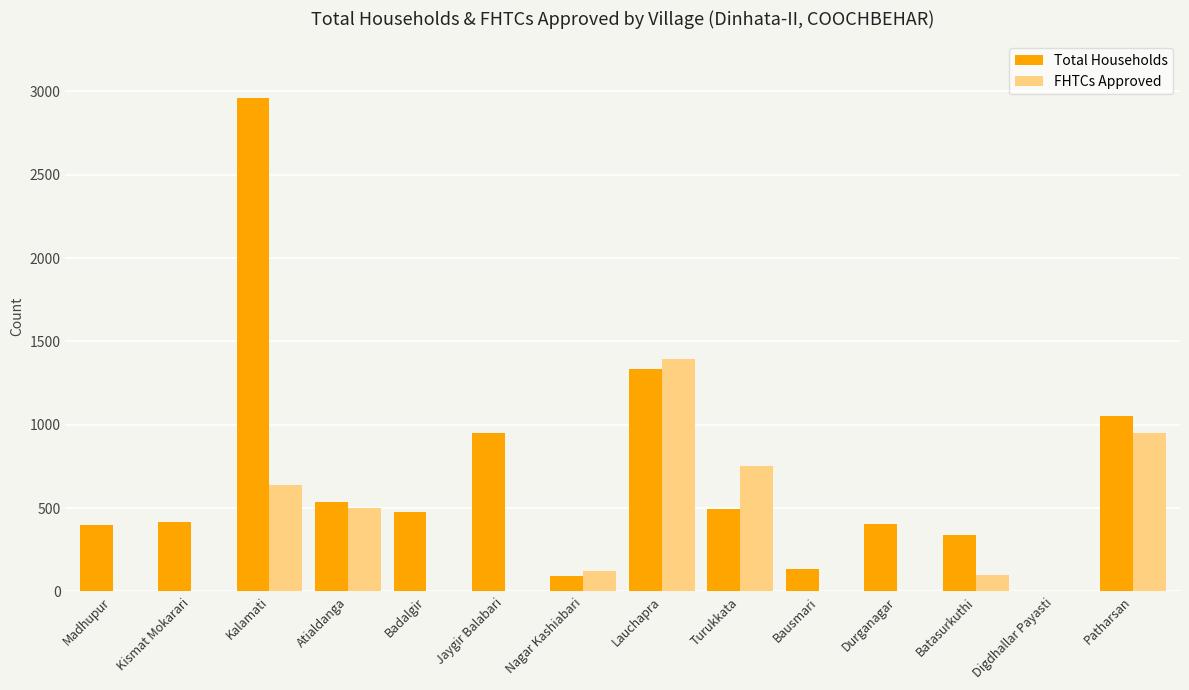

Are the bars horizontal?

No